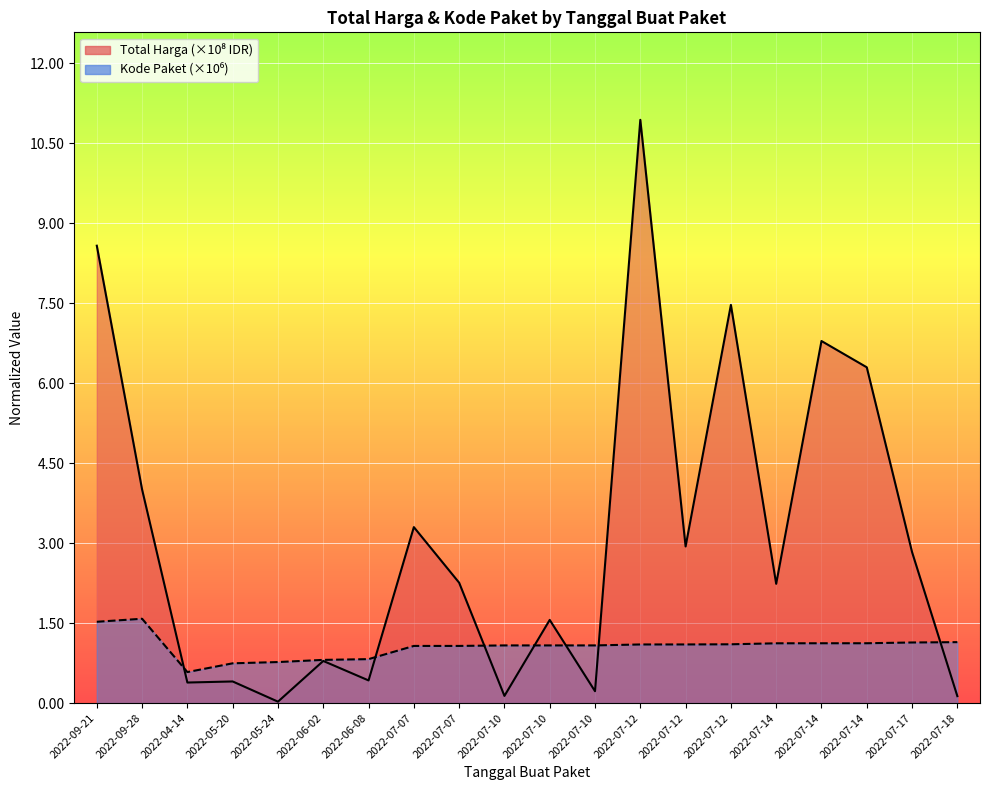

What is the difference between the maximum and second lowest values in the Total Harga series?

10.8